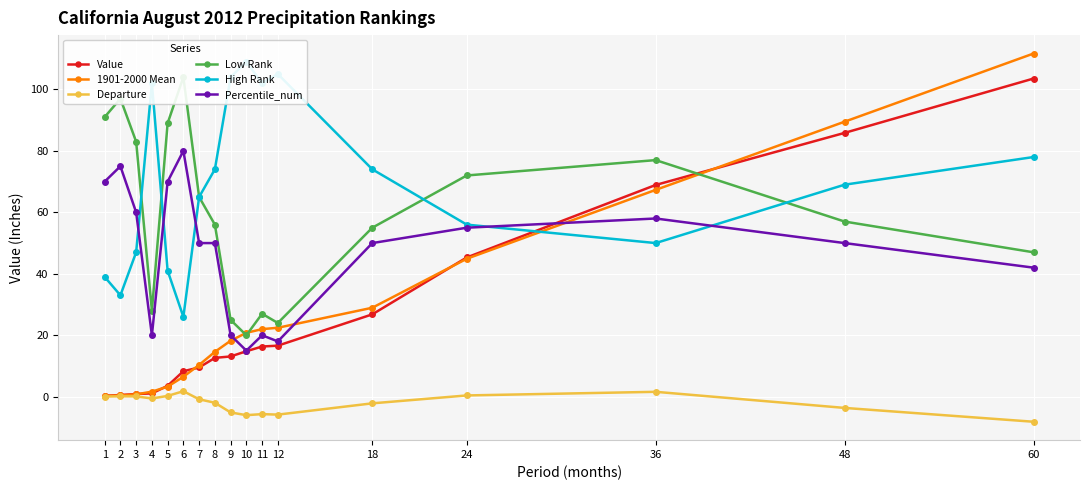

Reading left to right, transcribe all the data shown in this chart.

Value: 1=0.3	2=0.6	3=0.9	4=1.1	5=3.6	6=8.3	7=9.5	8=12.6	9=13.1	10=14.8	11=16.3	12=16.6	18=26.8	24=45.3	36=68.9	48=85.9	60=103.5
1901-2000 Mean: 1=0.2	2=0.4	3=0.8	4=1.6	5=3.3	6=6.5	7=10.3	8=14.6	9=18.2	10=20.8	11=22.0	12=22.4	18=29.0	24=44.9	36=67.3	48=89.5	60=111.7
Departure: 1=0.1	2=0.1	3=0.1	4=-0.6	5=0.3	6=1.8	7=-0.8	8=-2.0	9=-5.1	10=-6.0	11=-5.7	12=-5.8	18=-2.1	24=0.4	36=1.6	48=-3.6	60=-8.1
Low Rank: 1=91.0	2=97.0	3=83.0	4=28.0	5=89.0	6=104.0	7=65.0	8=56.0	9=25.0	10=20.0	11=27.0	12=24.0	18=55.0	24=72.0	36=77.0	48=57.0	60=47.0
High Rank: 1=39.0	2=33.0	3=47.0	4=102.0	5=41.0	6=26.0	7=65.0	8=74.0	9=104.0	10=109.0	11=102.0	12=105.0	18=74.0	24=56.0	36=50.0	48=69.0	60=78.0
Percentile_num: 1=70.0	2=75.0	3=60.0	4=20.0	5=70.0	6=80.0	7=50.0	8=50.0	9=20.0	10=15.0	11=20.0	12=18.0	18=50.0	24=55.0	36=58.0	48=50.0	60=42.0